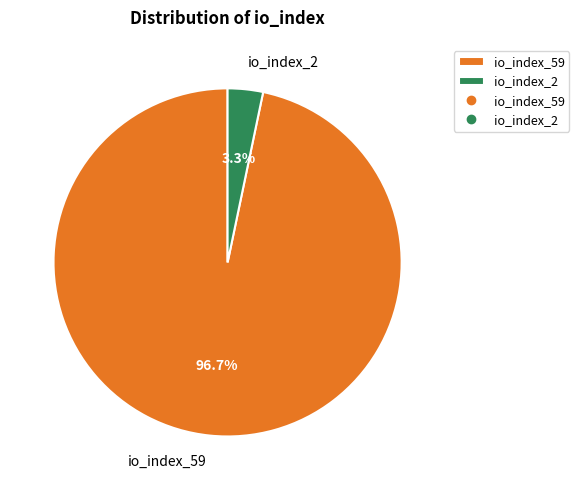

Is it true that io_index_59 is 97% of the pie?

True